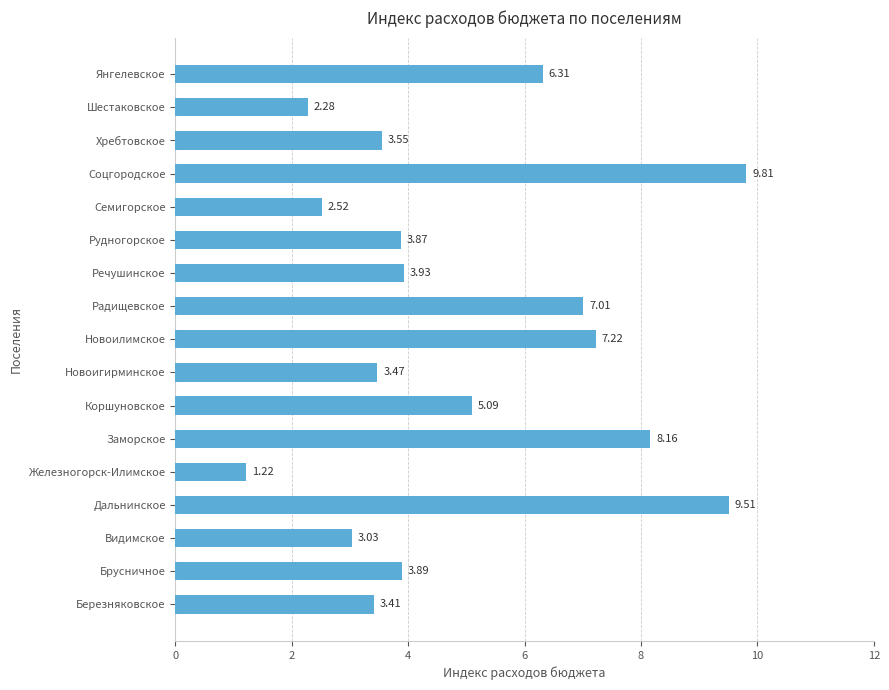

Are the bars grouped side by side (vs. stacked)?

No